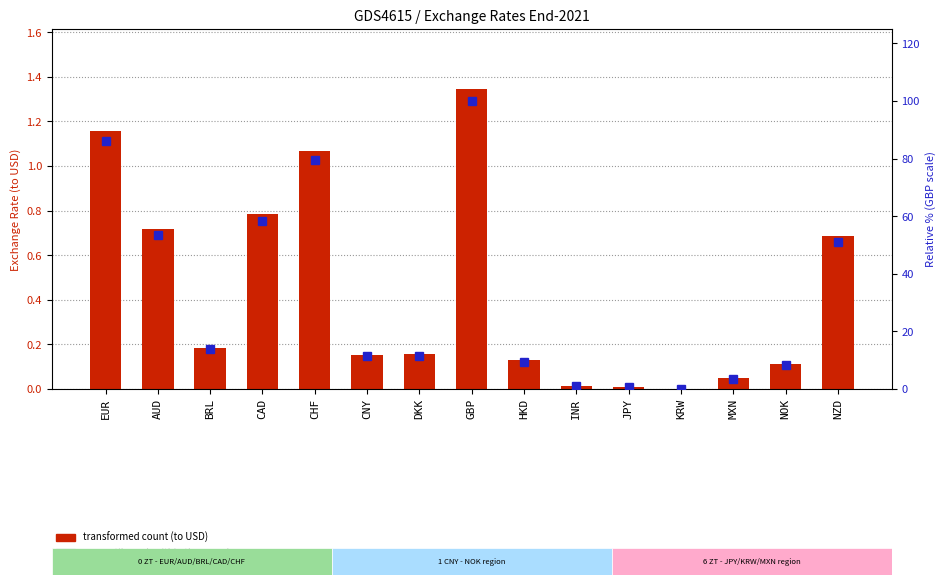

What is the label of the 2nd bar from the right?

NOK